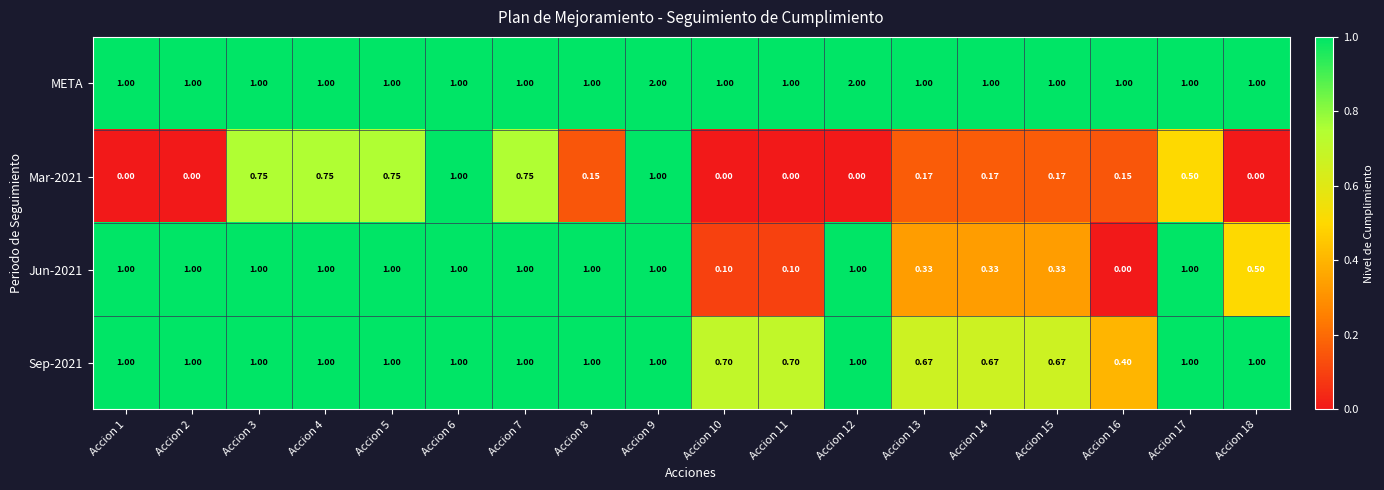

How many series are shown in this chart?

4